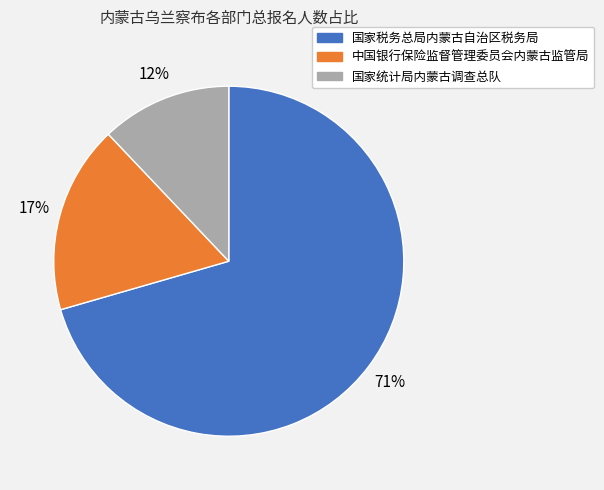

Do 国家统计局内蒙古调查总队 and 国家税务总局内蒙古自治区税务局 together represent more than half of the pie?

Yes